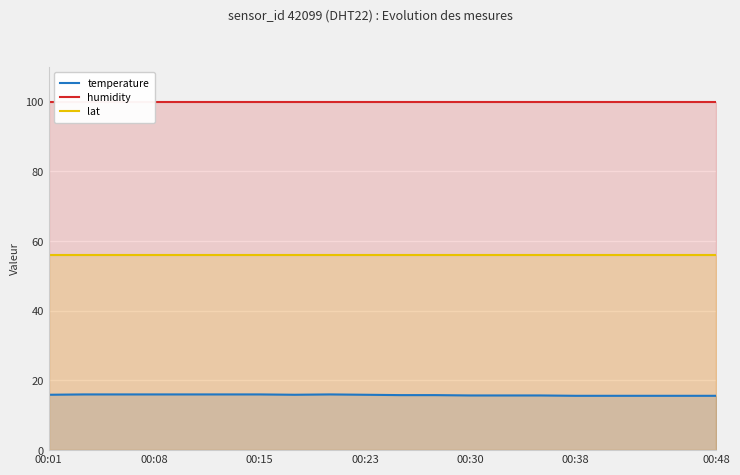

Count the number of categories in the chart.

20